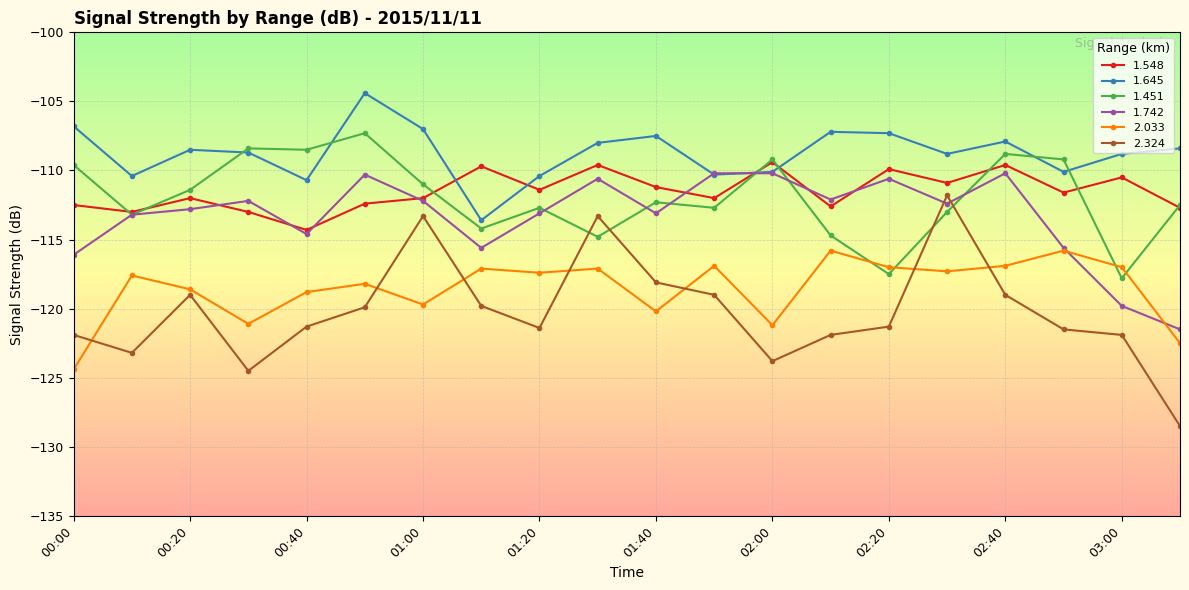

What is the minimum value for 1.451?

-117.8